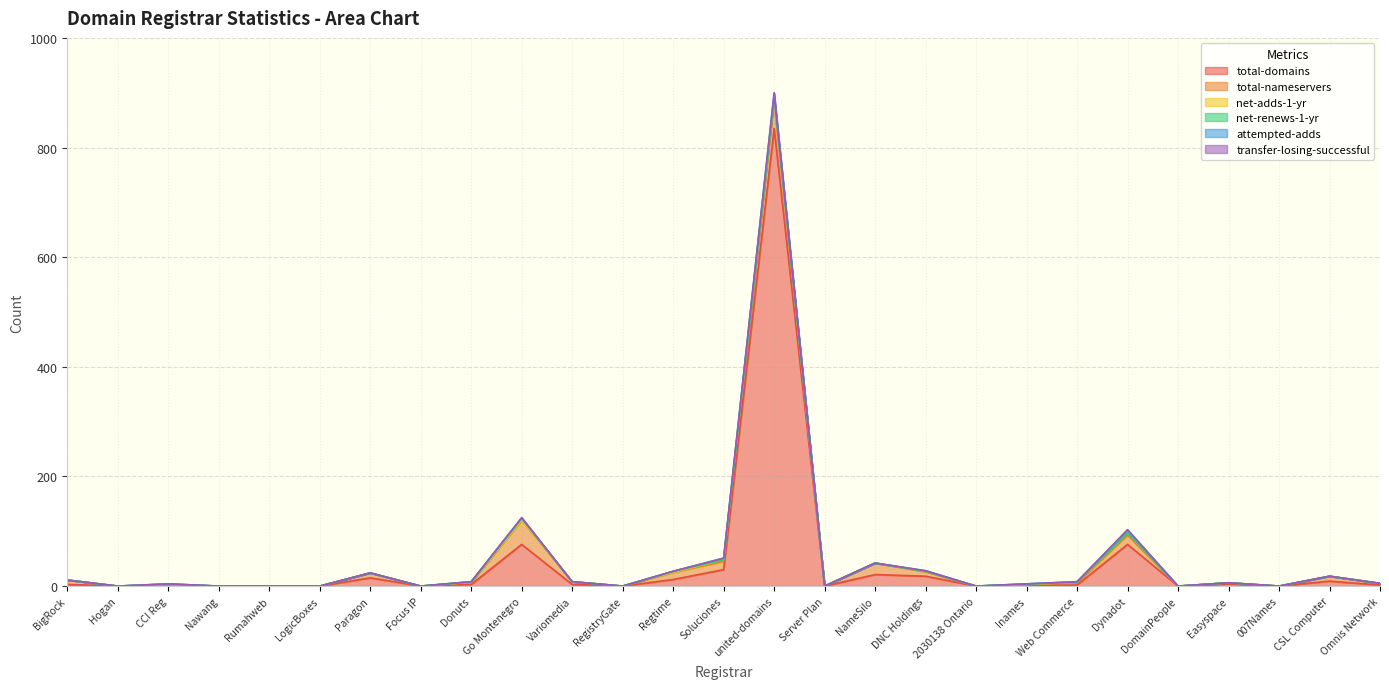

Does the chart have visible grid lines?

Yes